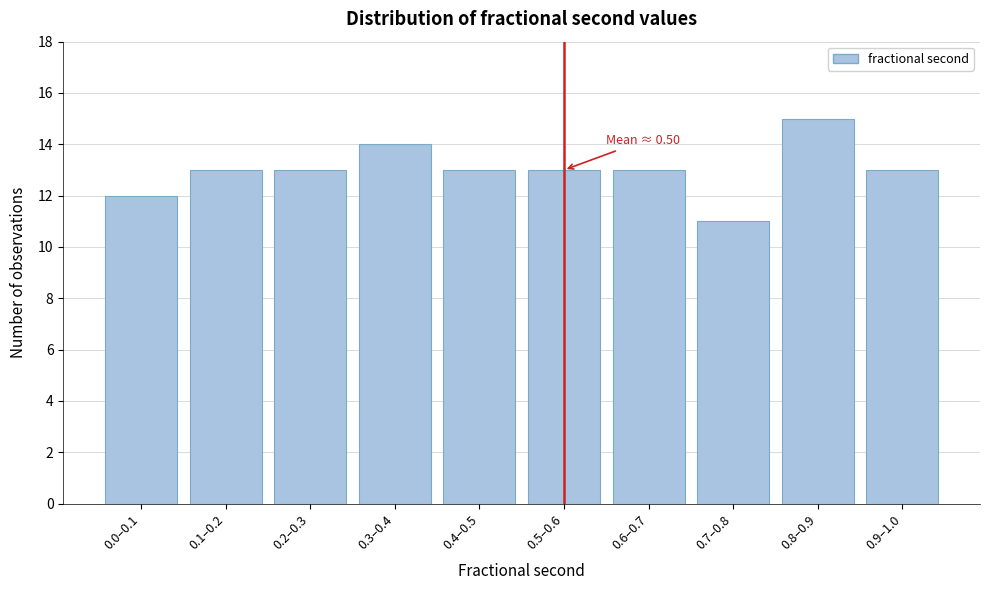

Reading left to right, transcribe all the data shown in this chart.

12	13	13	14	13	13	13	11	15	13